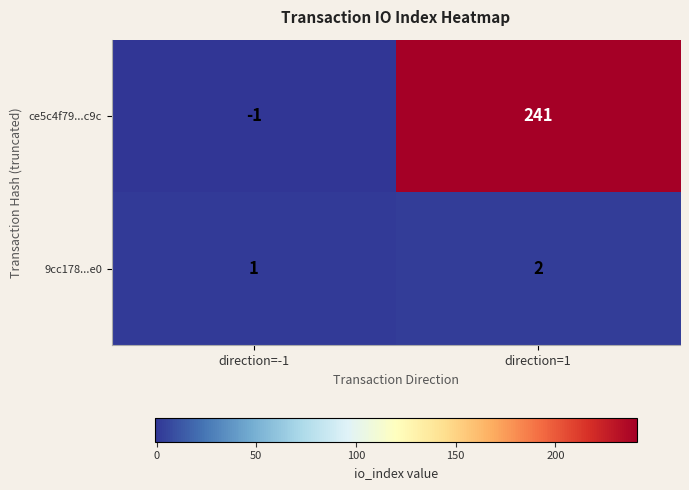

At how many categories does at least one series exceed 87?

1